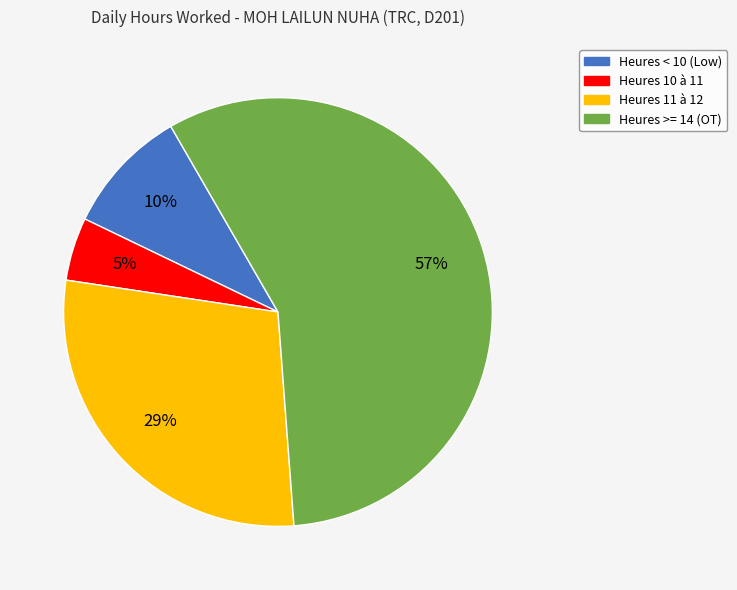

To the nearest percent, what is the average slice percentage?

25%